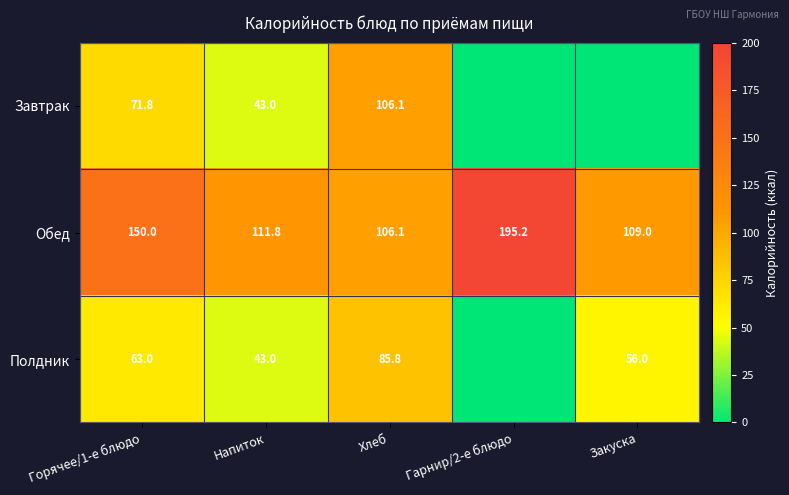

Which category has the lowest value across all series?

Гарнир/2-е блюдо